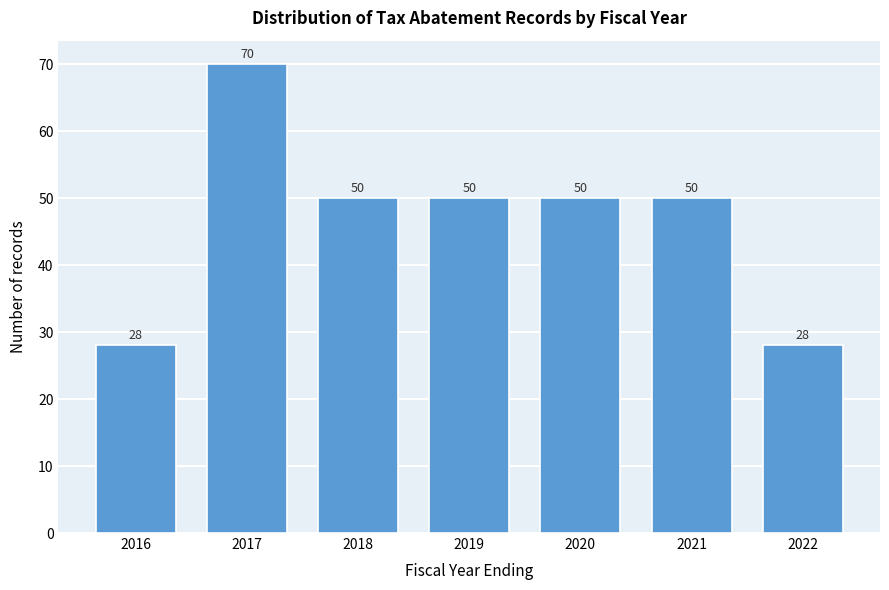

Reading left to right, extract all data points from this chart.

28	70	50	50	50	50	28